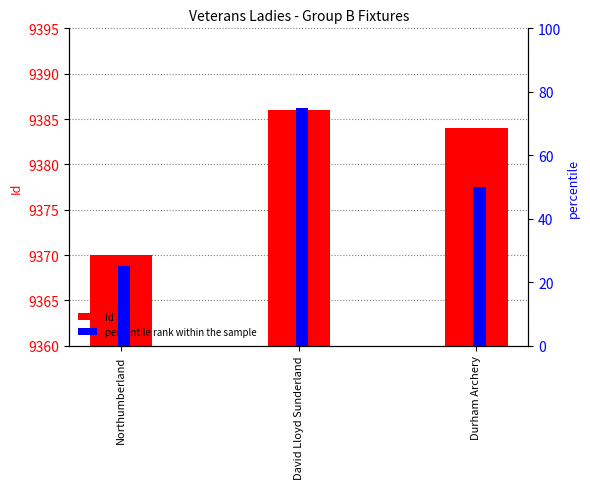

Between Northumberland and David Lloyd Sunderland, which series saw the biggest shift?

percentile rank within the sample